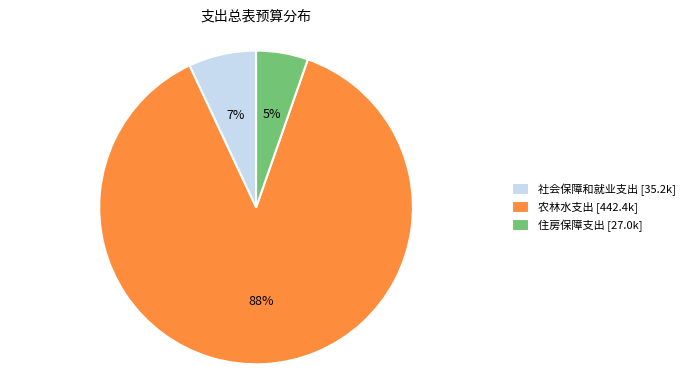

Does 农林水支出 account for over 50% of the chart?

Yes